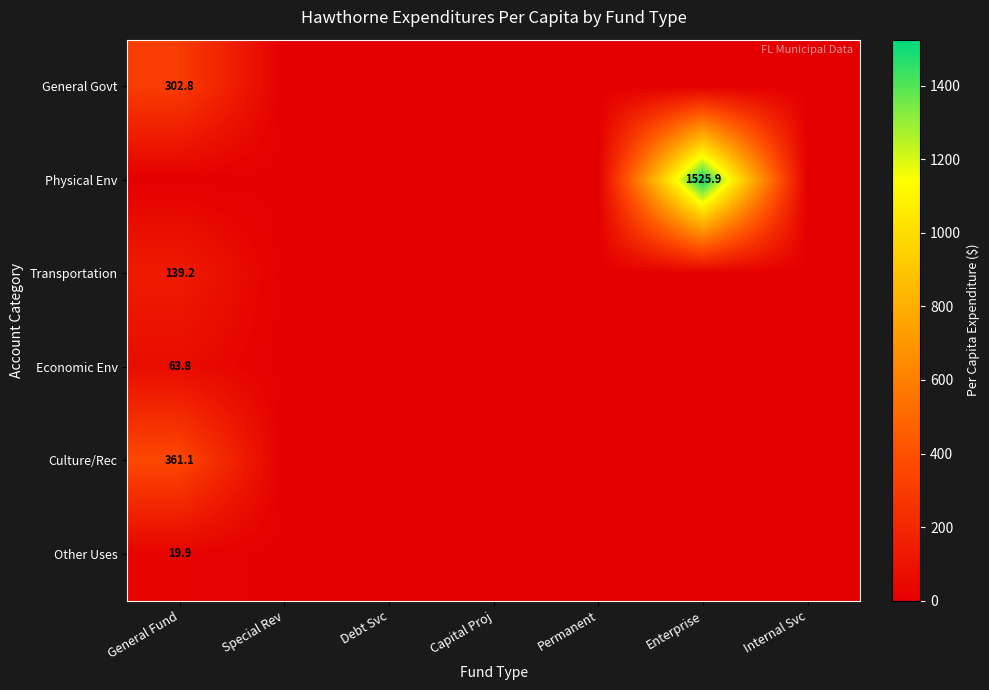

The Transportation series shows 139.2 at General Fund. True or false?

True